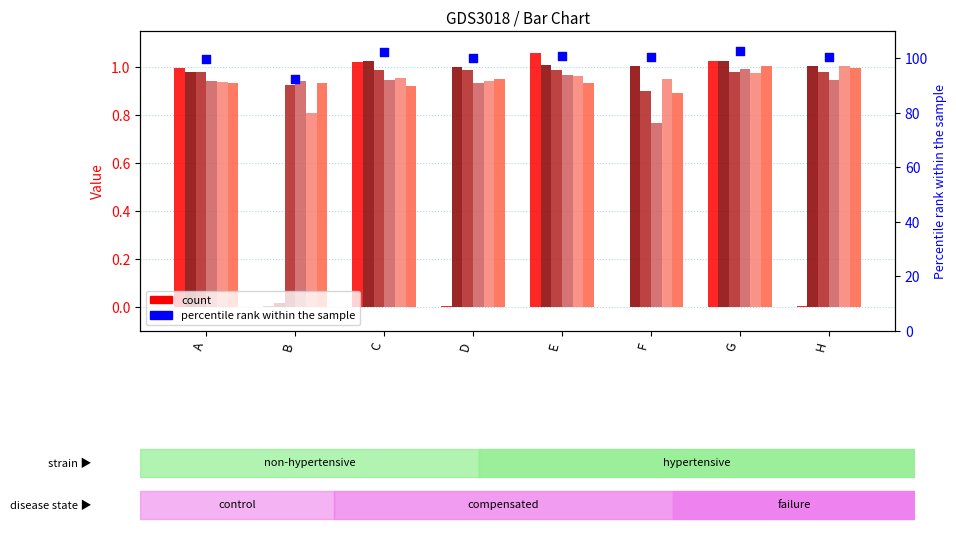

At how many categories does at least one series exceed 0?

8